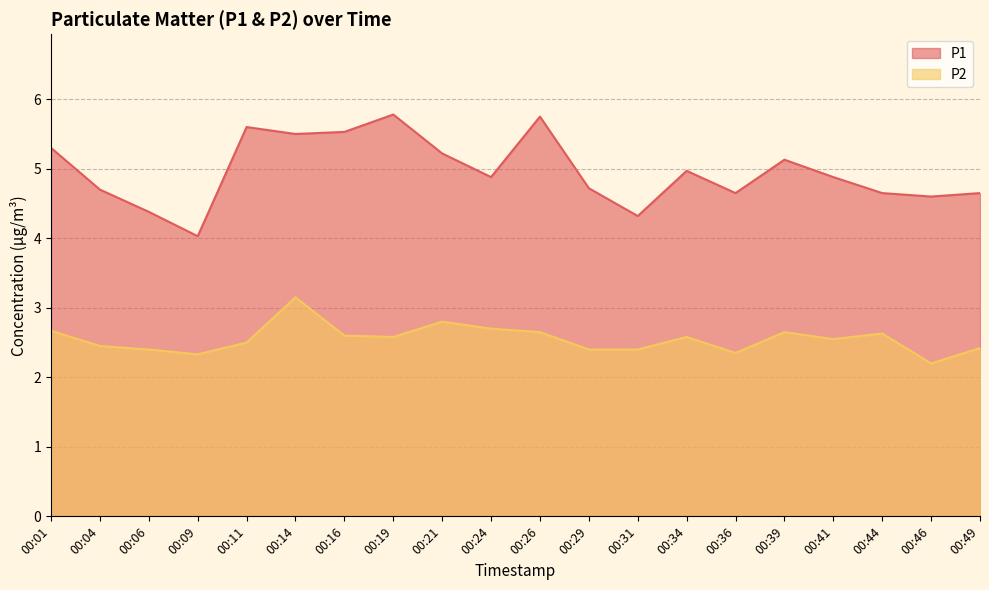

Is the value of P1 at 00:39 greater than the value of P2 at 00:34?

Yes